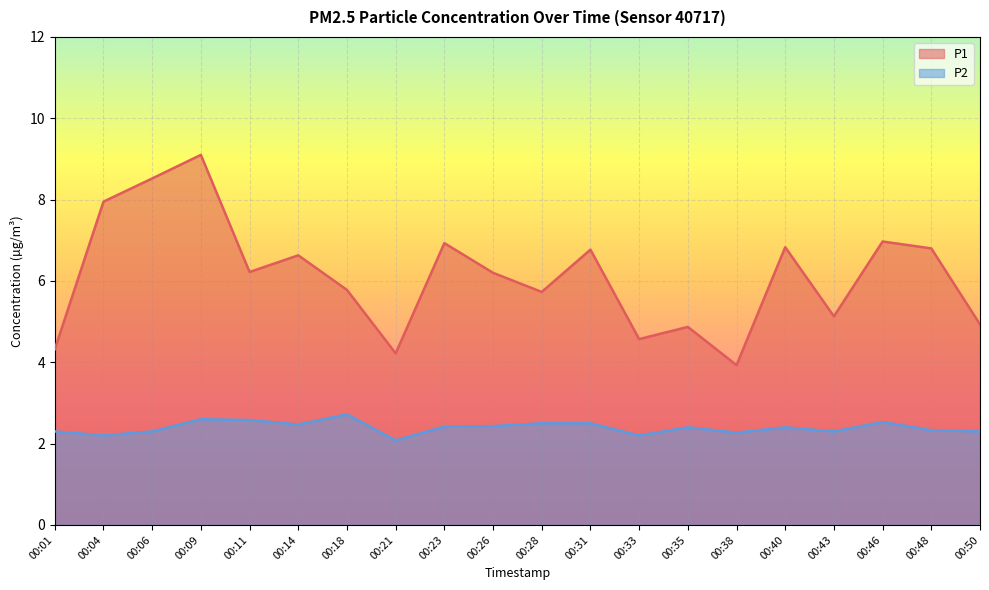

True or false: P2 and P1 intersect in this chart.

False